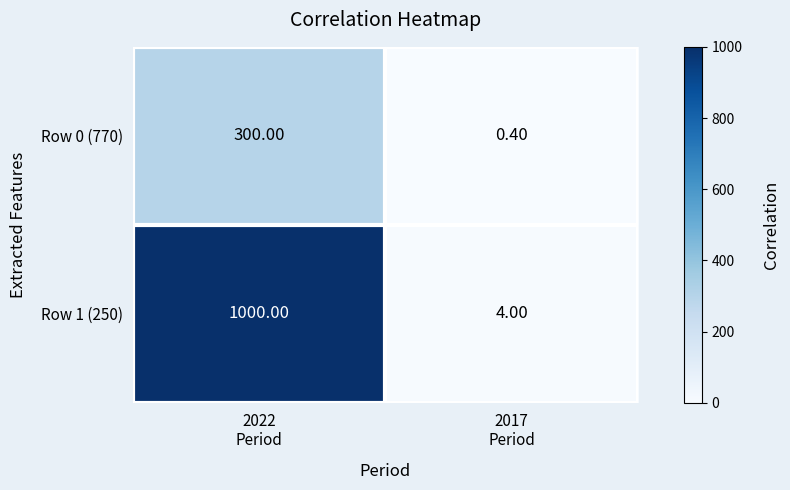

List the series in order of their overall mean, highest first.

Row 1 (250), Row 0 (770)